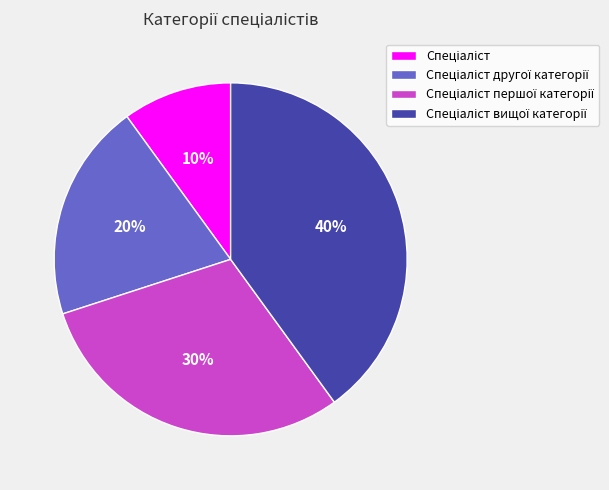

To the nearest percent, what is the average slice percentage?

25%